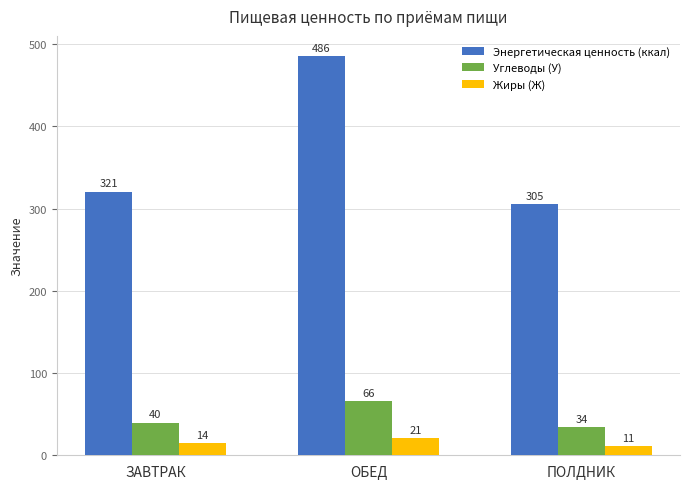

At how many categories does at least one series exceed 450?

1